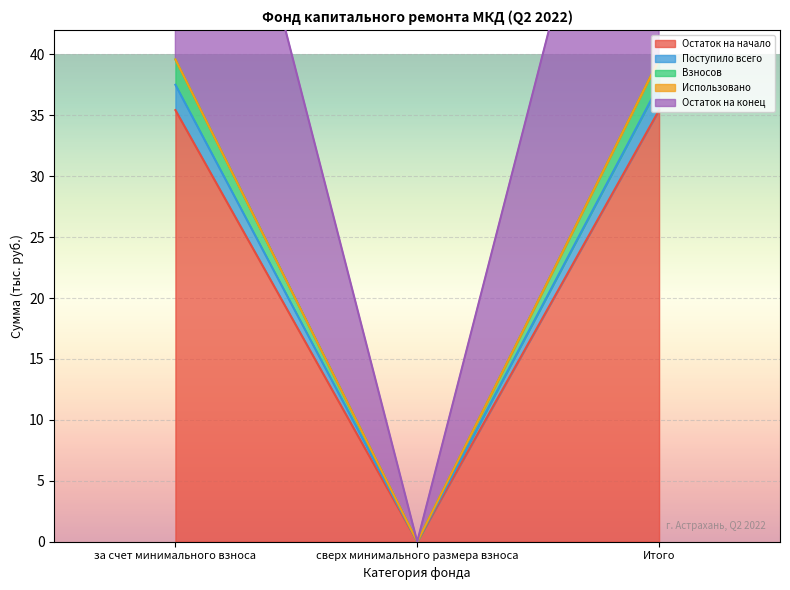

At which label does Остаток на начало first exceed 35?

за счет минимального взноса